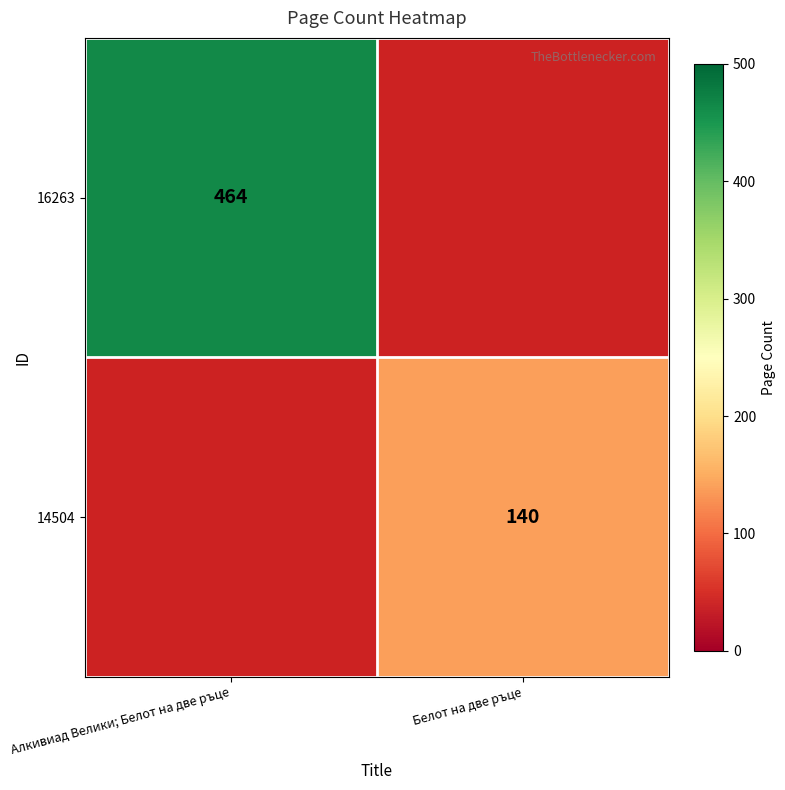

The value of 16263 at Алкивиад Велики; Белот на две ръце is 296. True or false?

False